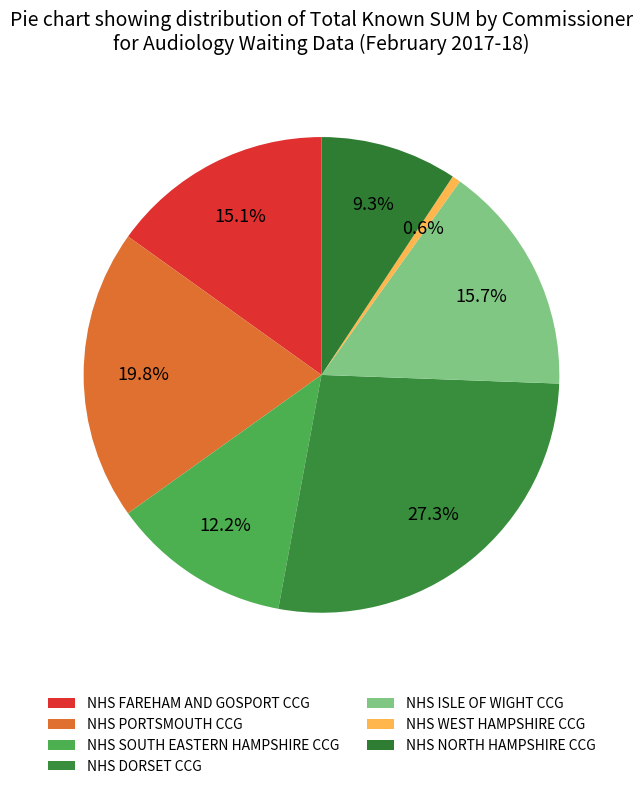

Is there a majority slice in this chart?

No